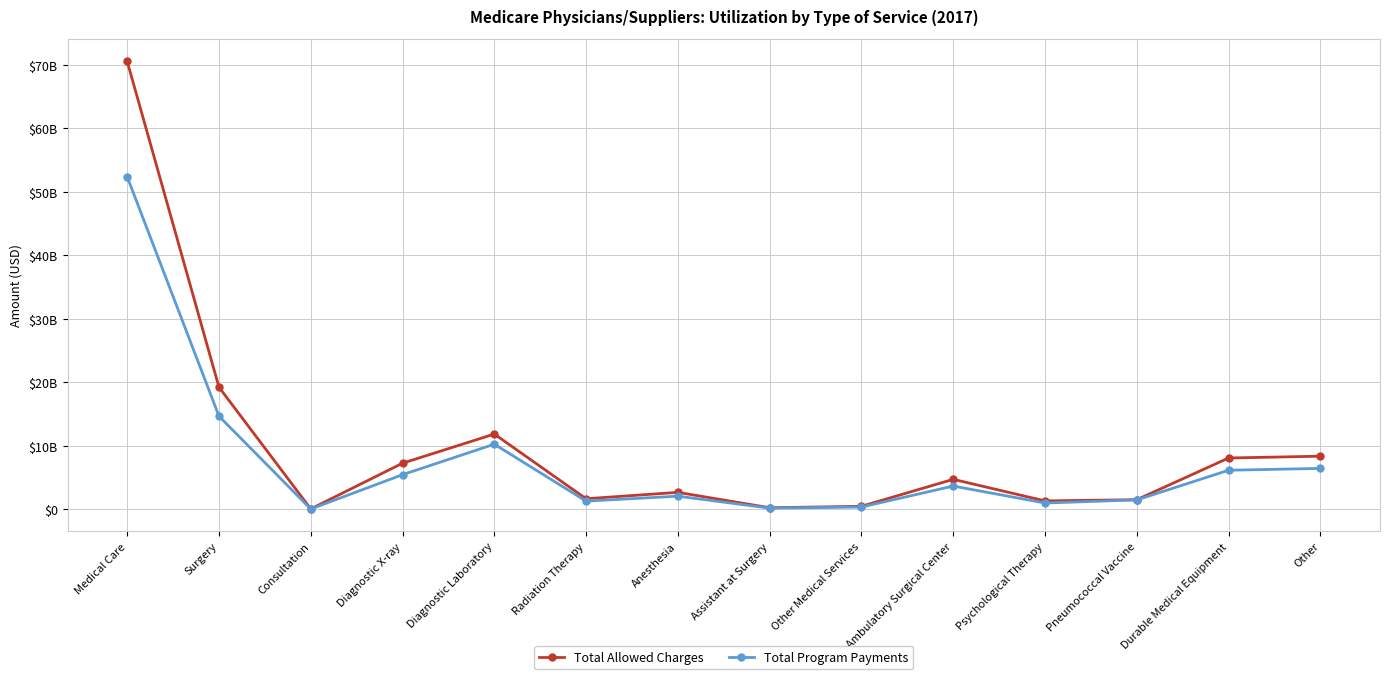

What is the sum of all Total Program Payments values?

105610054997